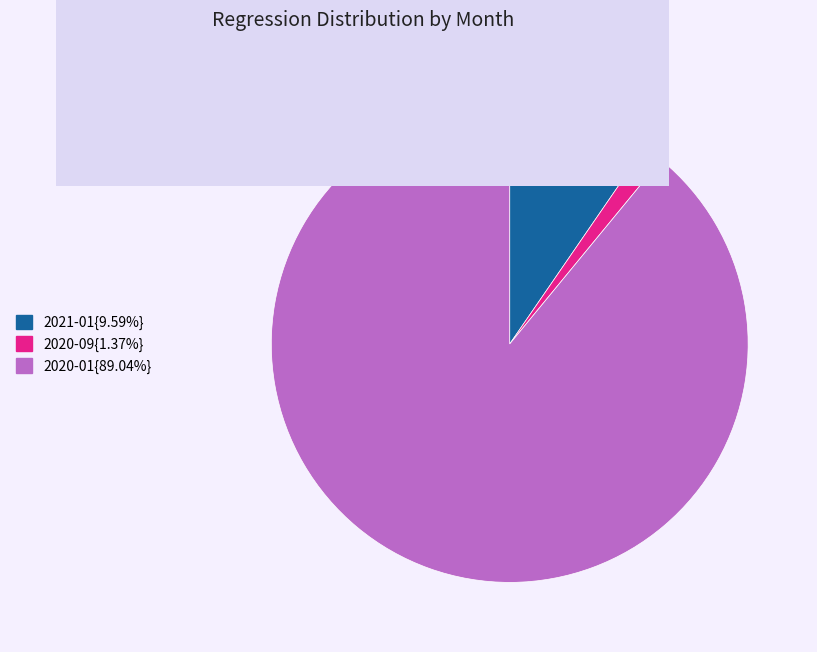

Is there any slice that represents more than half of the pie?

Yes